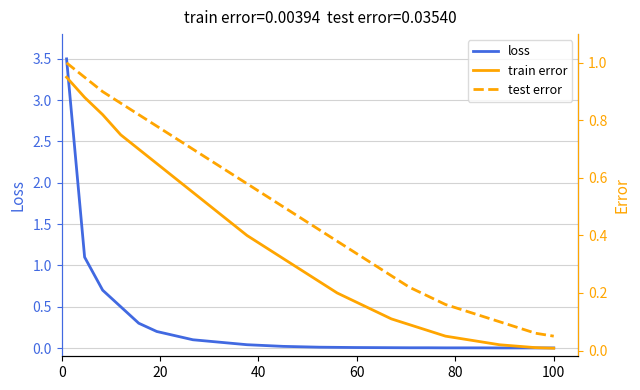

True or false: train error and test error cross at least once.

False